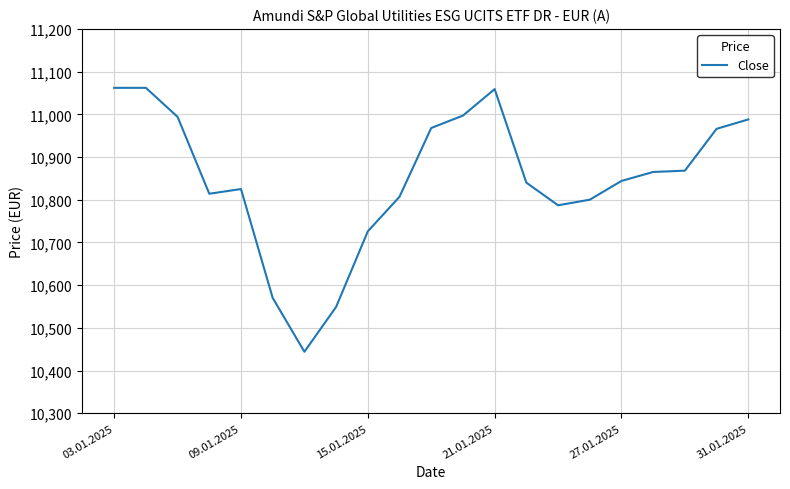

What is the maximum value shown in the chart?

11062